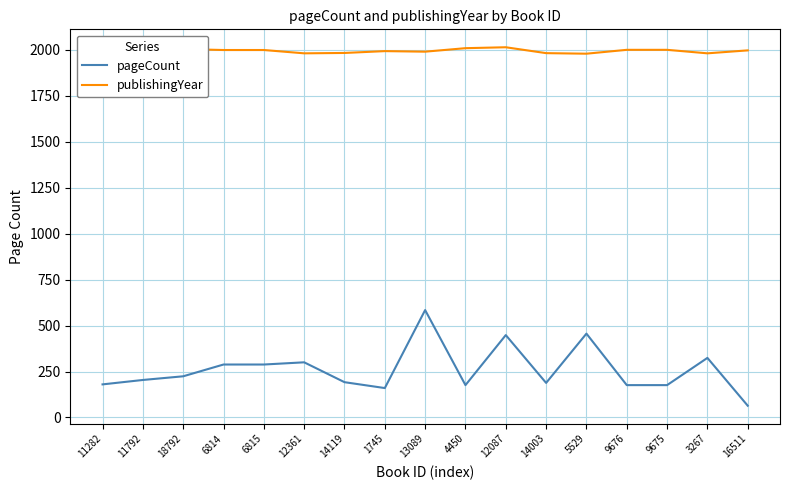

What are all the series names shown in the legend?

pageCount, publishingYear